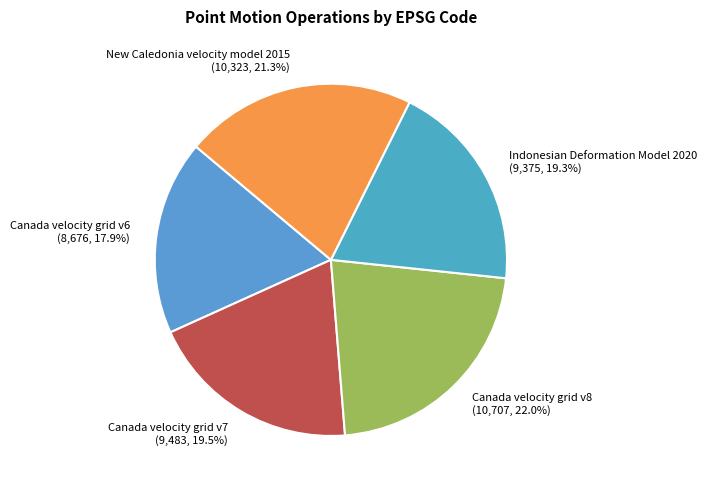

Is it true that Canada velocity grid v8 is 22% of the pie?

True